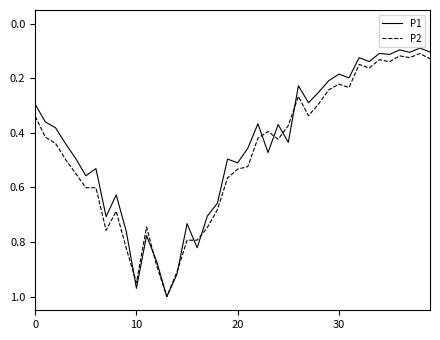

Which series has the widest spread of values?

P1